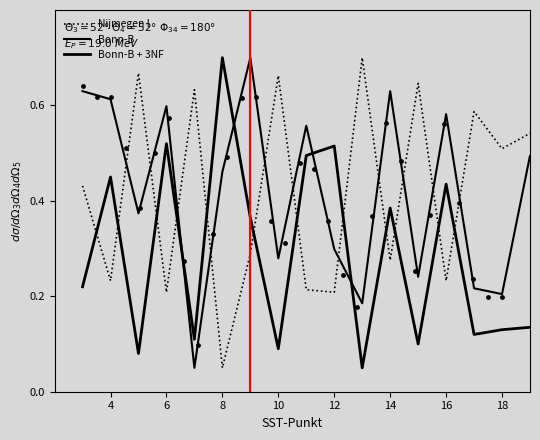

At how many categories does at least one series exceed 0?

20